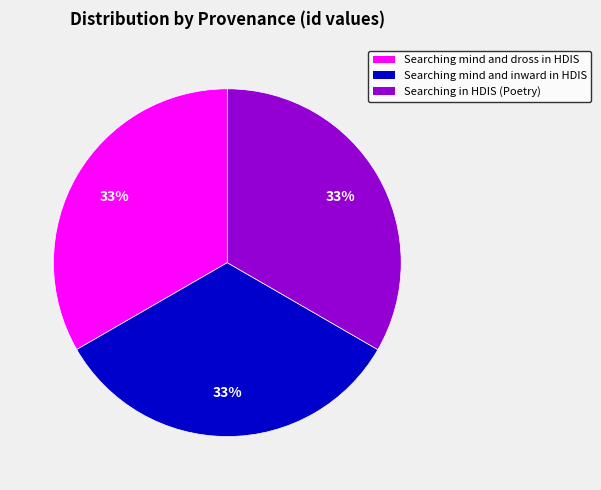

Is the sum of Searching in HDIS (Poetry) and Searching mind and dross in HDIS greater than half?

Yes